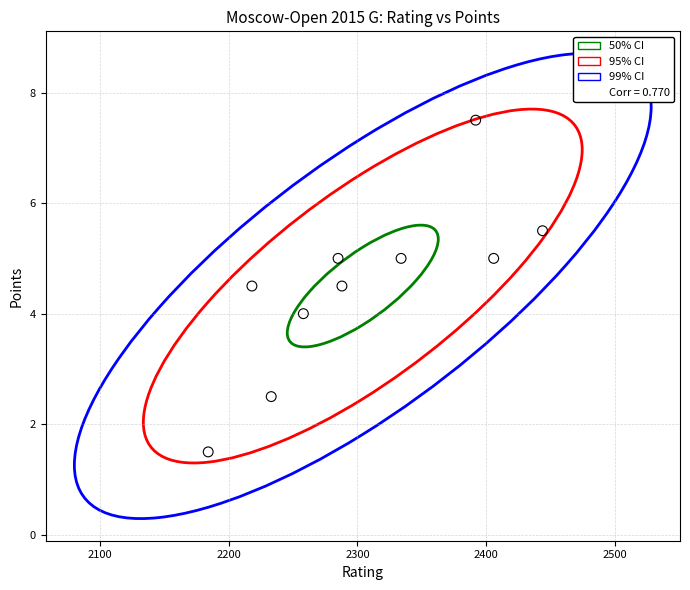

What is the average X value?

2304.2